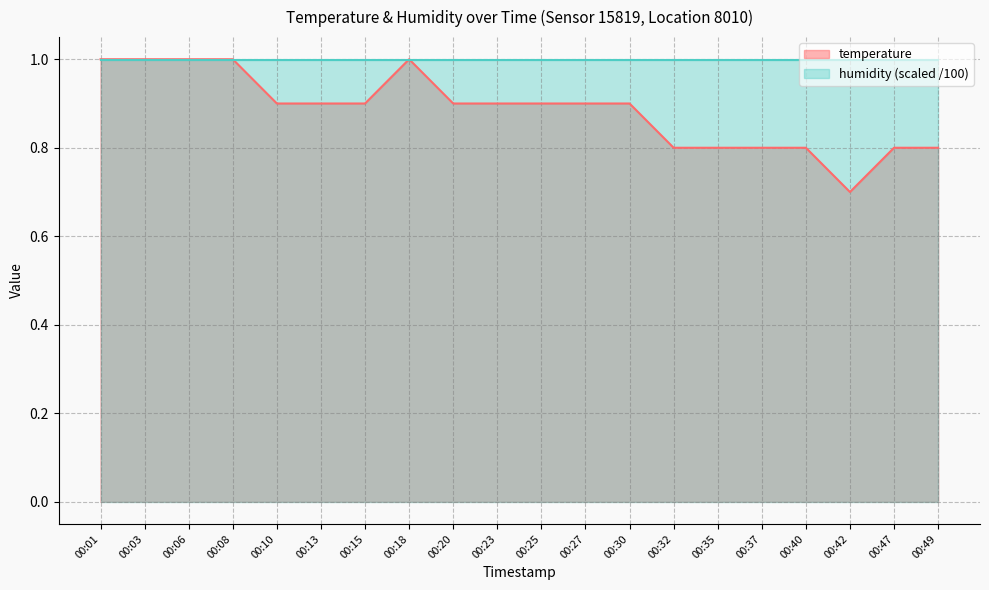

Which has a higher value, 00:03 or 00:32?

00:03